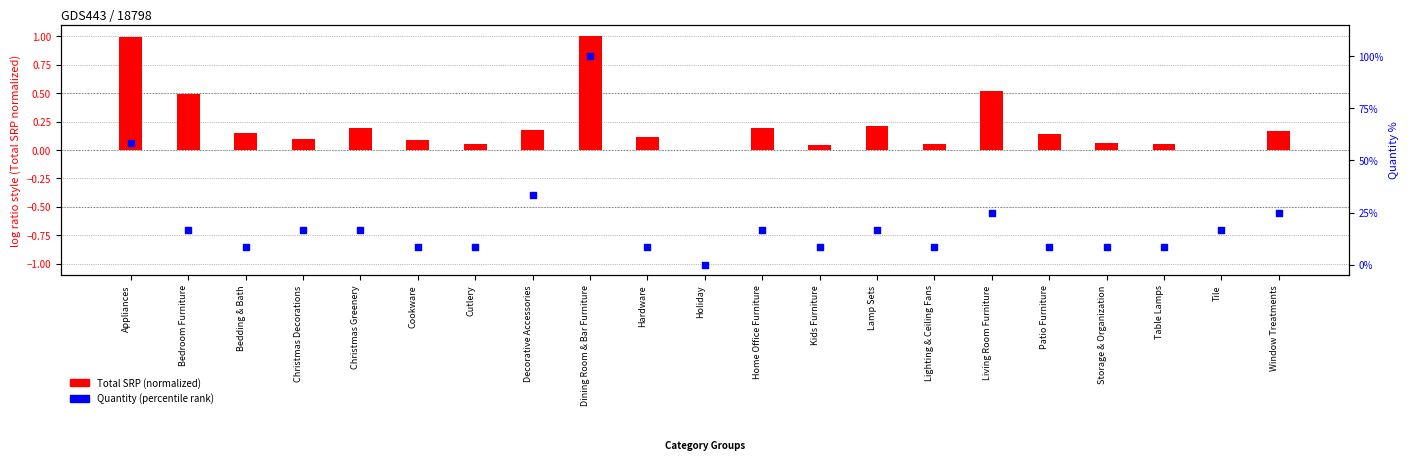

Which series has the largest total across all categories?

Quantity (percentile)